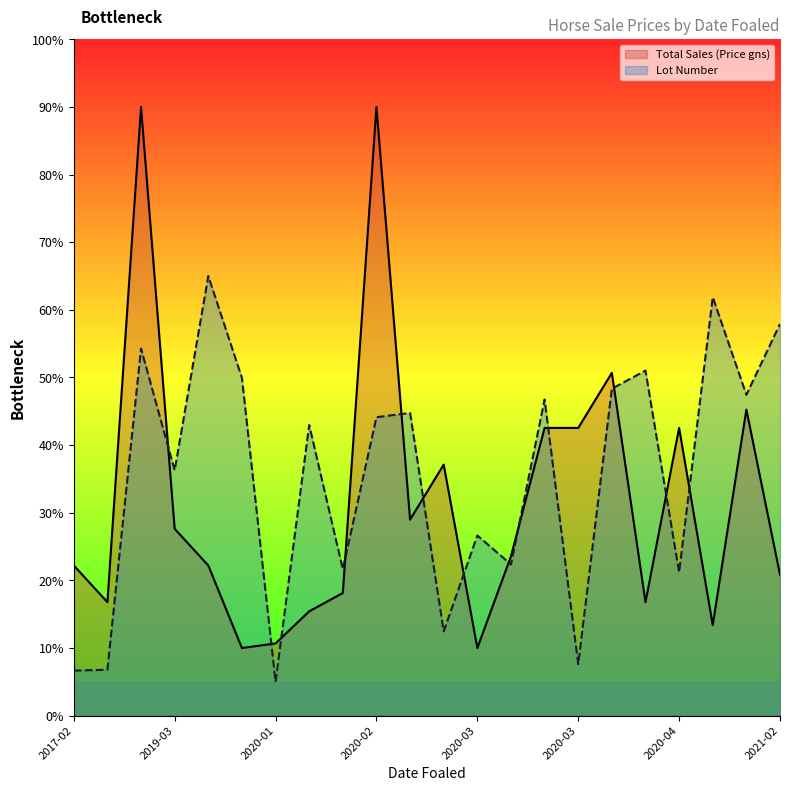

What are all the series names shown in the legend?

Total Sales (Price gns), Lot Number